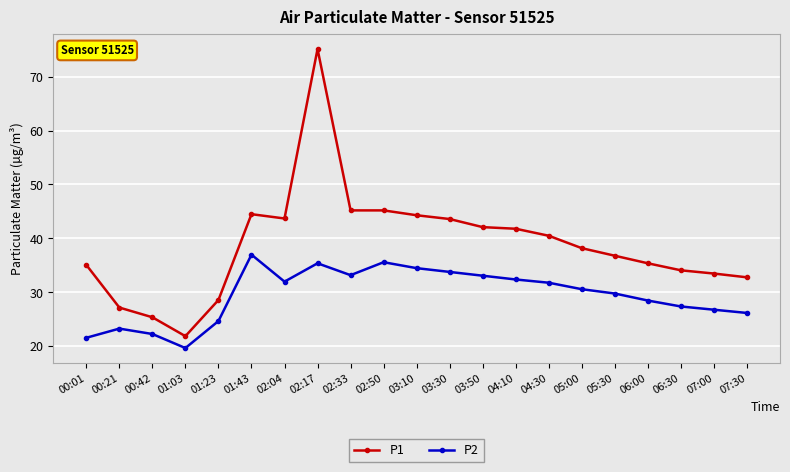

Read the P1 value at 06:00.

35.4